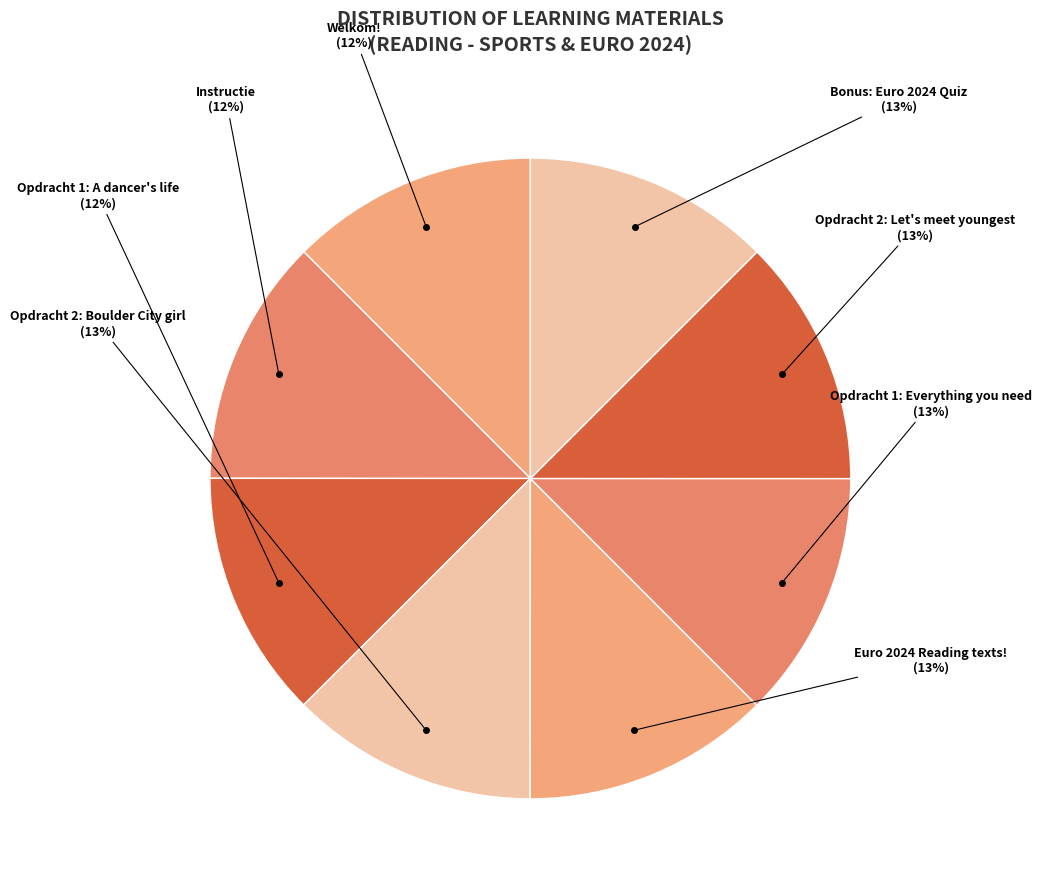

What is the ratio of the value at Welkom! to the value at Opdracht 1: A dancer's life?

1.0